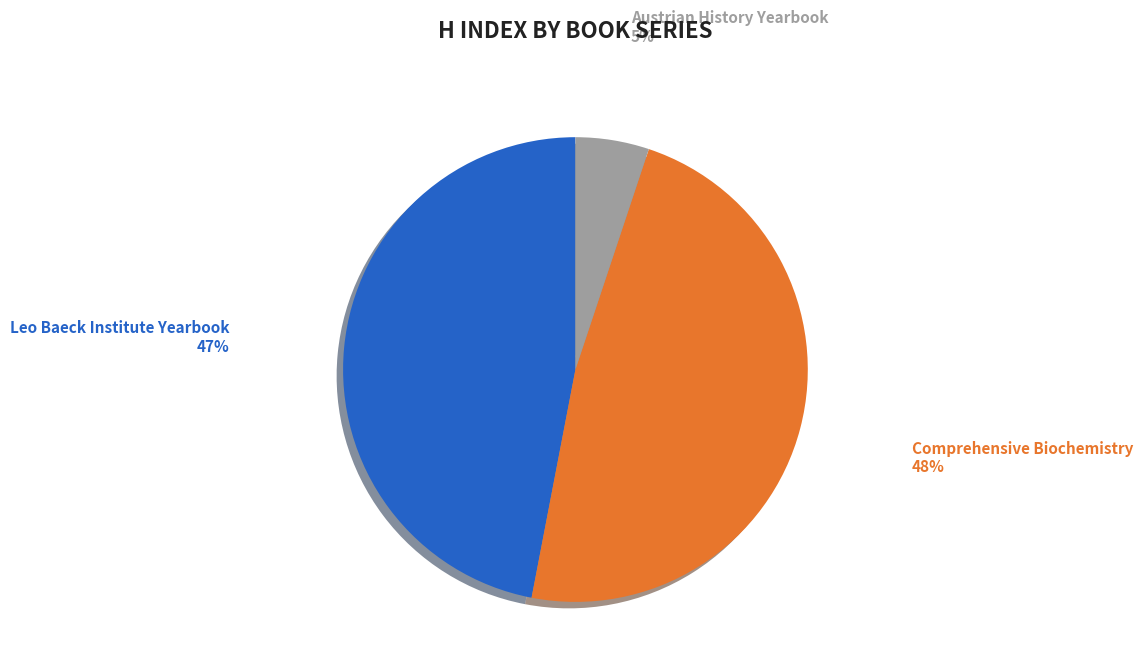

Is there any slice that represents more than half of the pie?

No